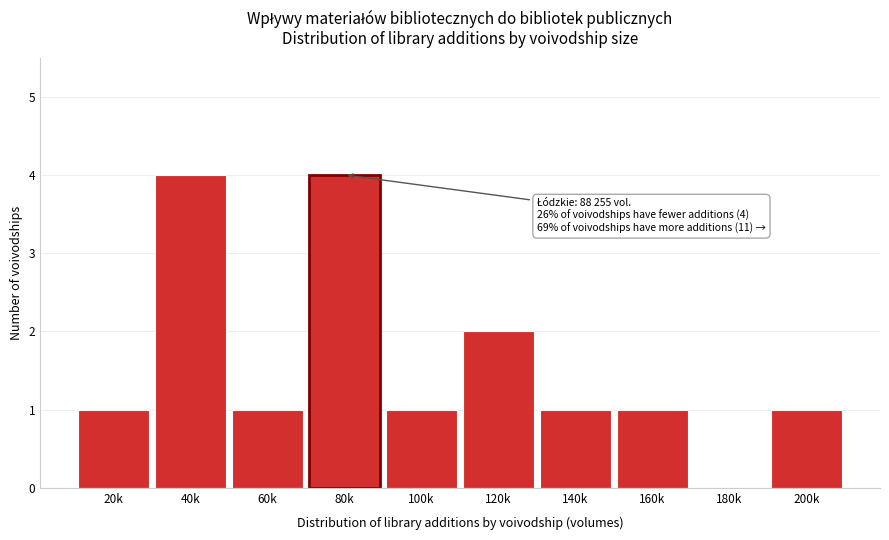

Reading left to right, extract all data points from this chart.

20k=1	40k=4	60k=1	80k=4	100k=1	120k=2	140k=1	160k=1	180k=0	200k=1